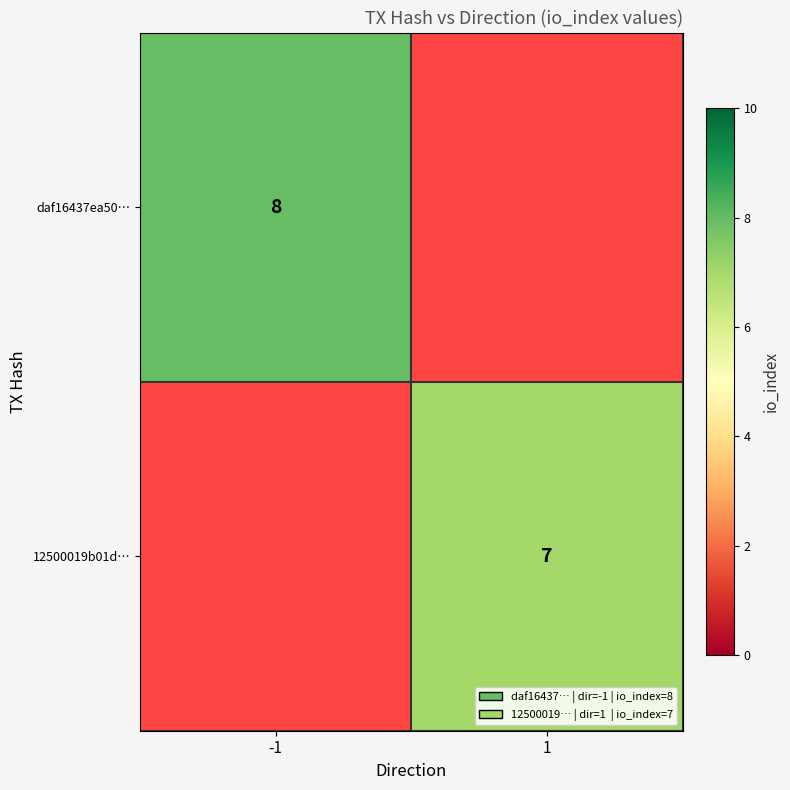

Which has a higher value, 1 or -1?

-1